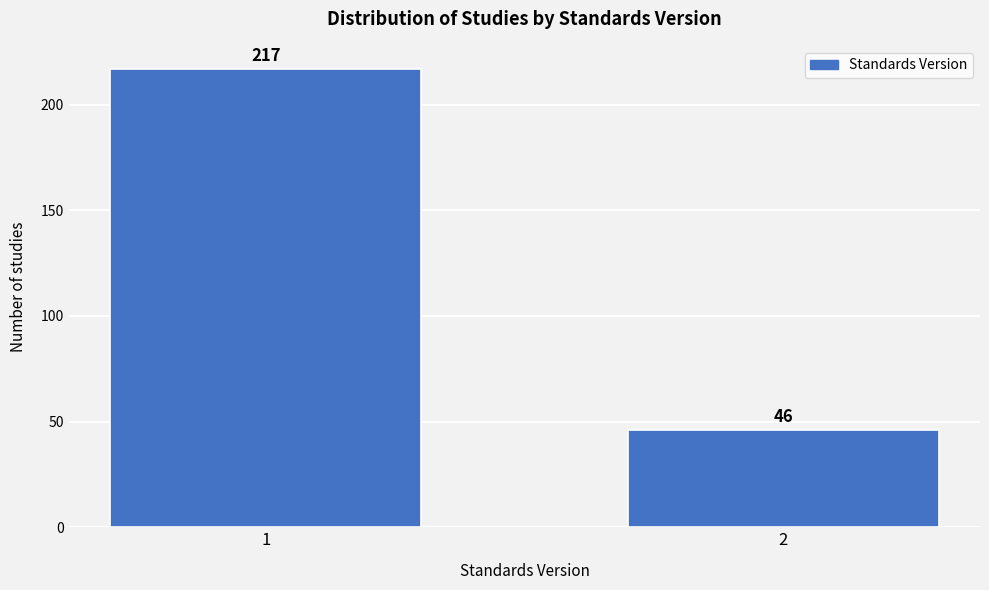

Reading left to right, transcribe all the data shown in this chart.

1=217	2=46